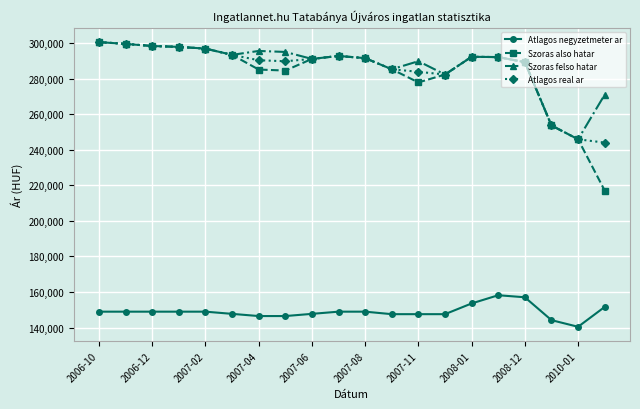

Which series has the widest spread of values?

Szoras also hatar